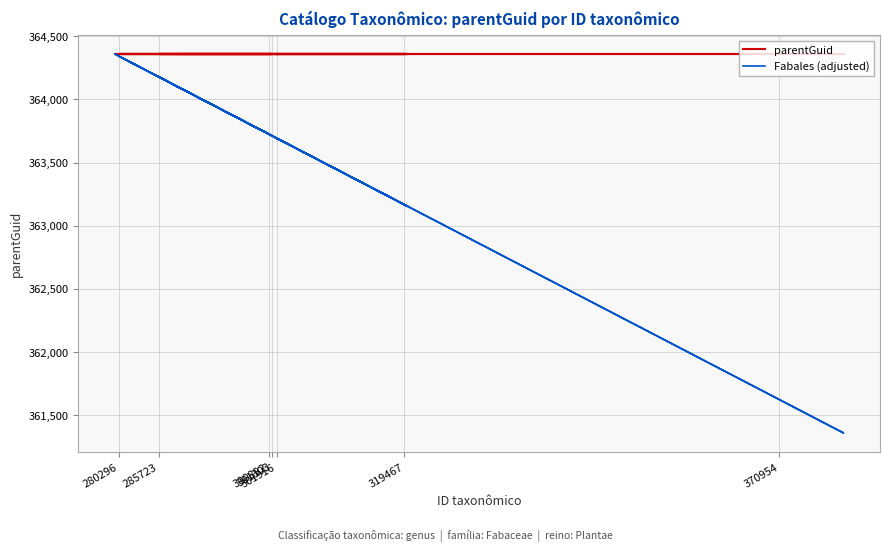

True or false: parentGuid and Fabales (adjusted) cross at least once.

False